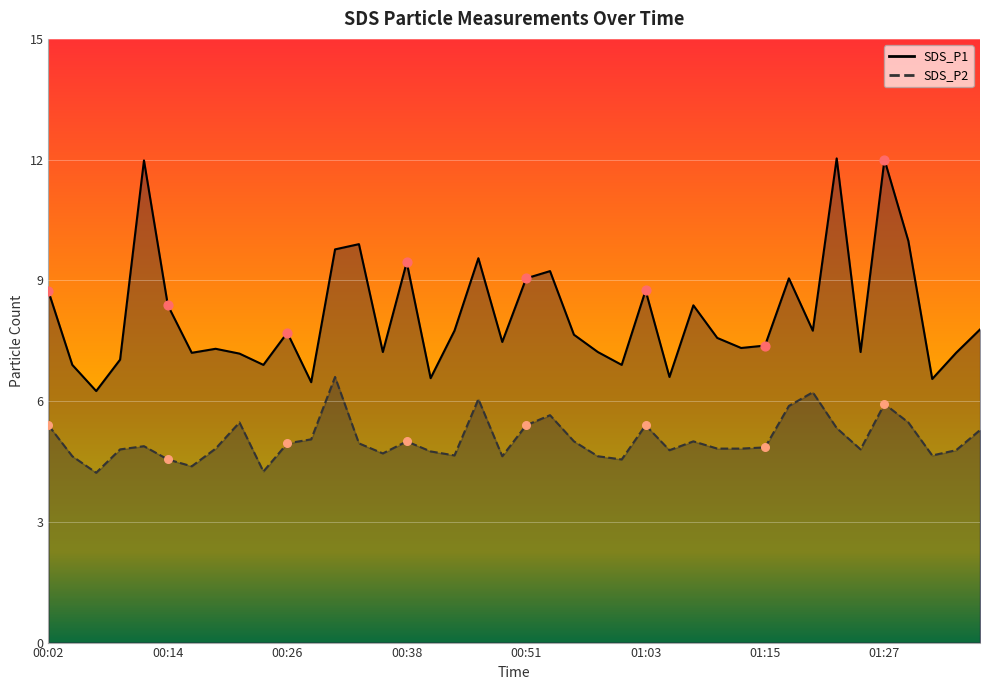

Which series has the largest total across all categories?

SDS_P1